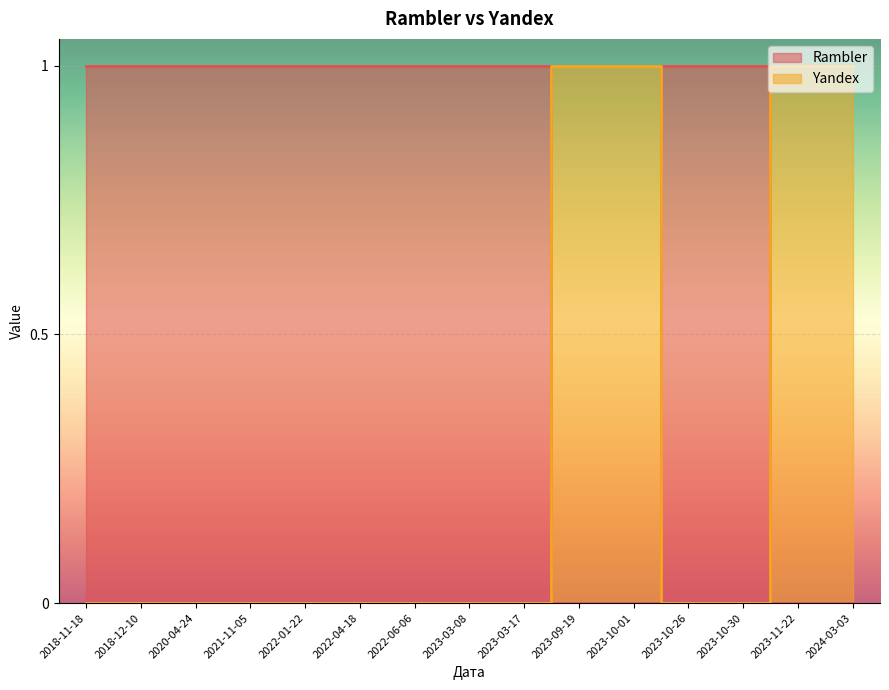

How many distinct data groups are displayed?

2